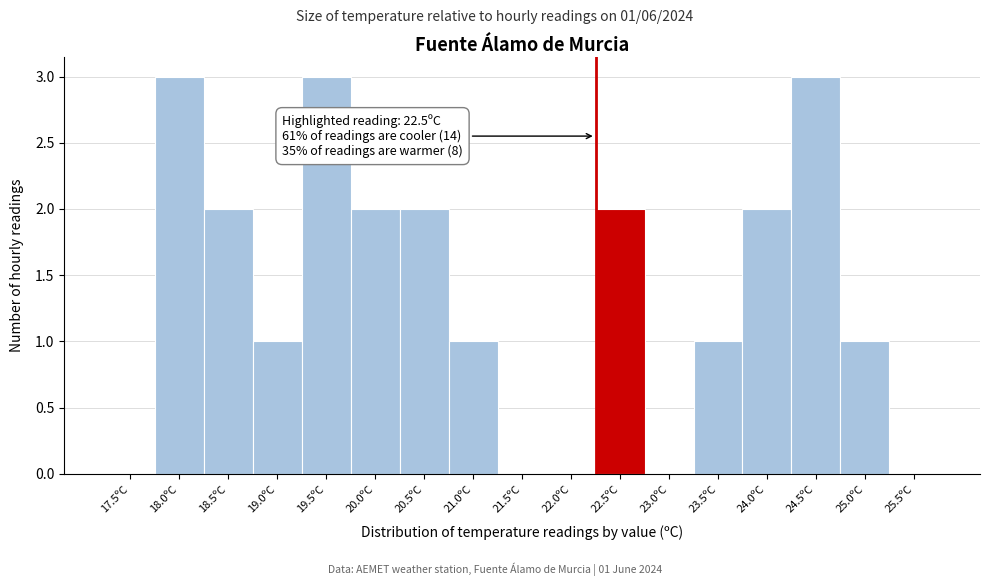

Reading left to right, transcribe all the data shown in this chart.

17.5ºC=0	18.0ºC=3	18.5ºC=2	19.0ºC=1	19.5ºC=3	20.0ºC=2	20.5ºC=2	21.0ºC=1	21.5ºC=0	22.0ºC=0	22.5ºC=2	23.0ºC=0	23.5ºC=1	24.0ºC=2	24.5ºC=3	25.0ºC=1	25.5ºC=0